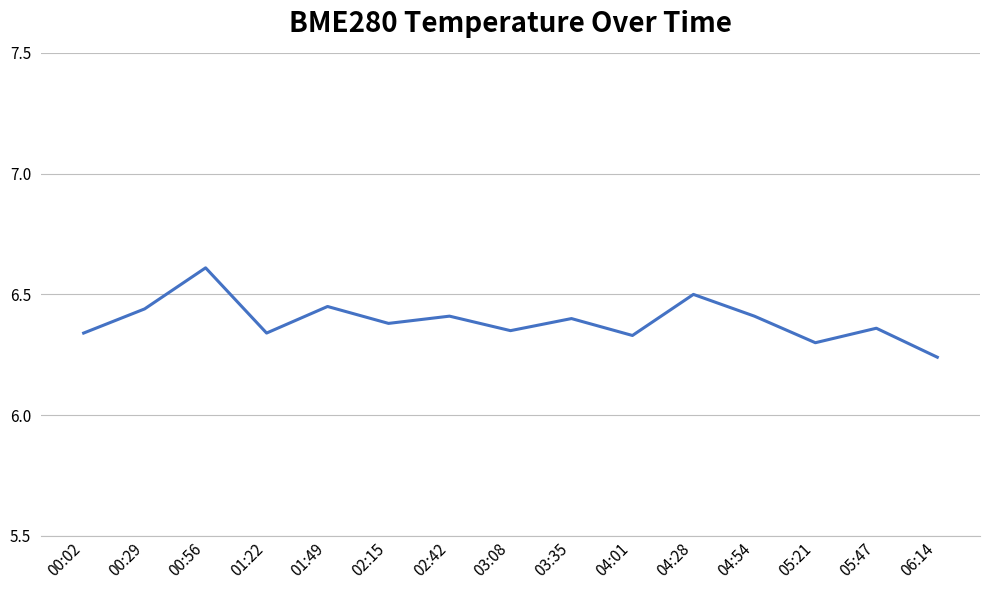

What position from the left is 03:08?

8